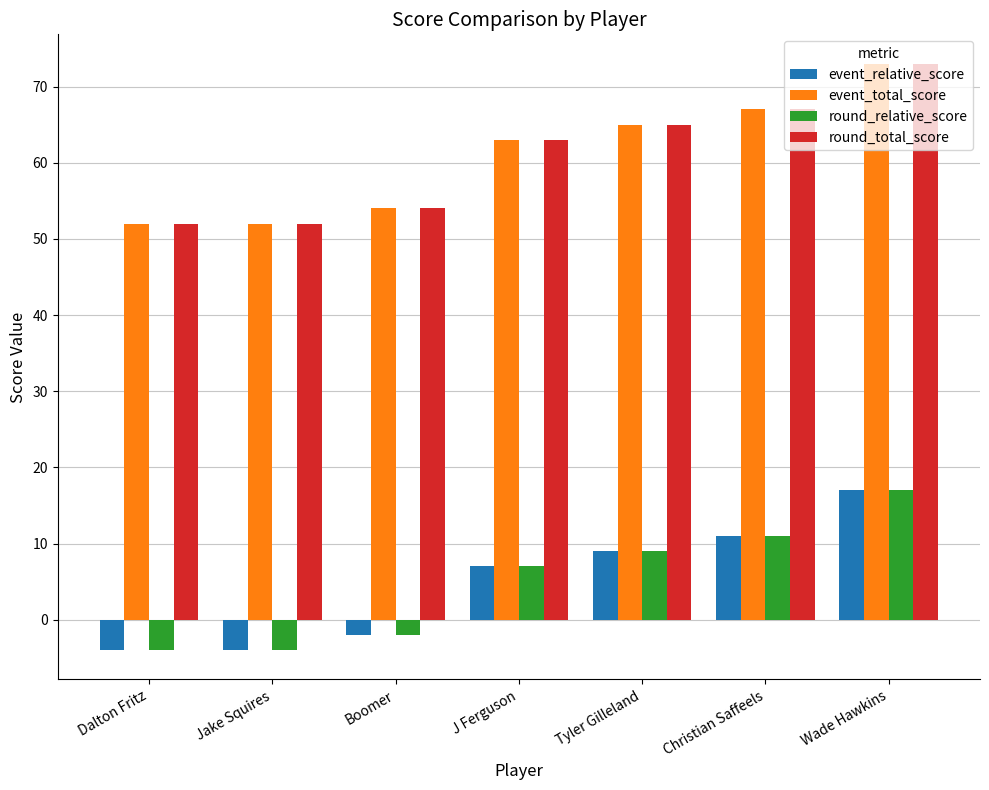

What are all the series names shown in the legend?

event_relative_score, event_total_score, round_relative_score, round_total_score